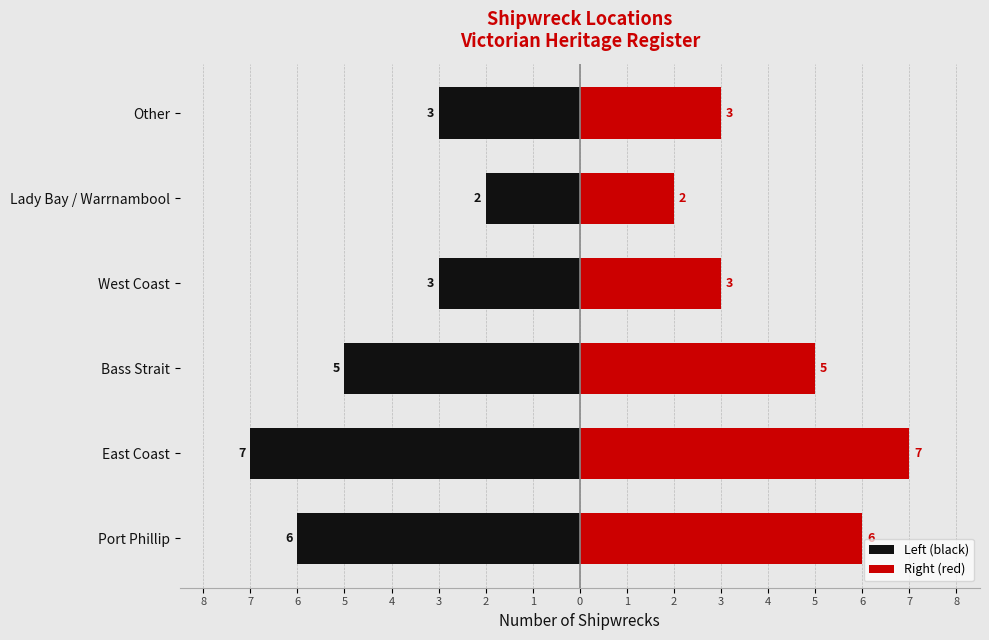

Are the bars horizontal?

Yes